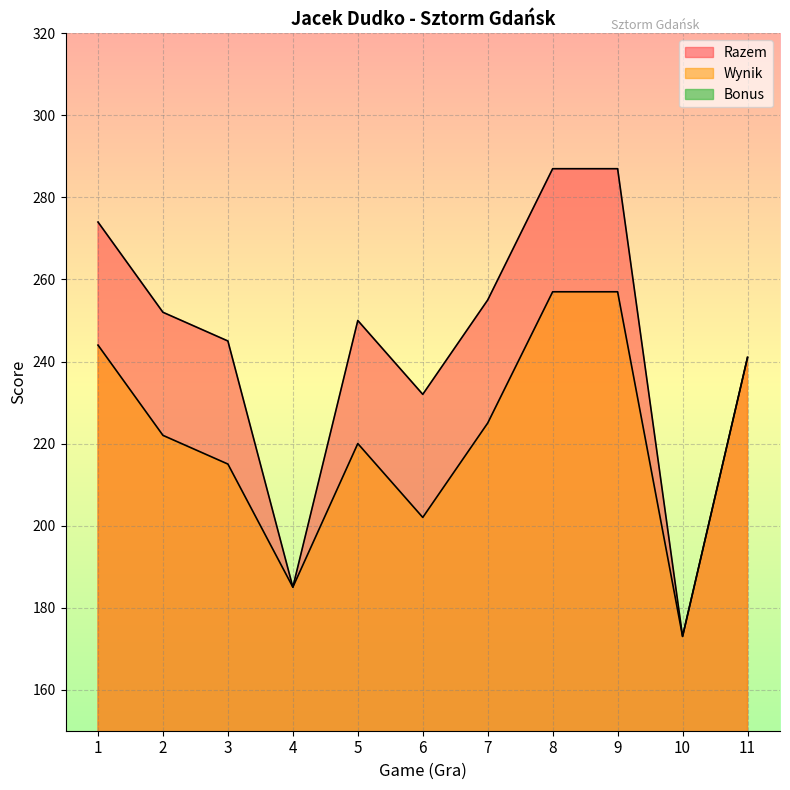

True or false: Wynik and Razem cross at least once.

False